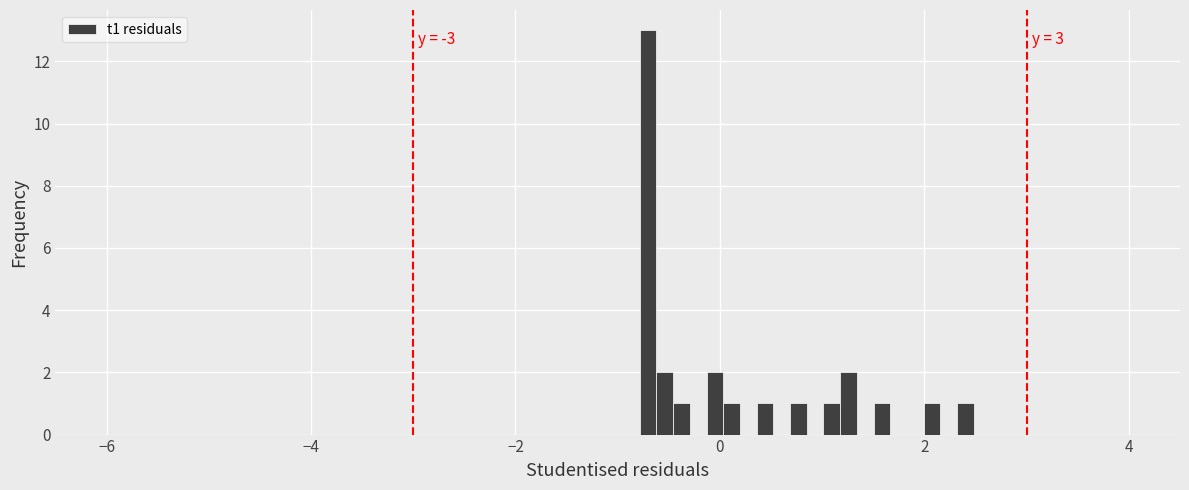

Read against the x-axis, roughly where is the centre of the tallest bar?

-0.8